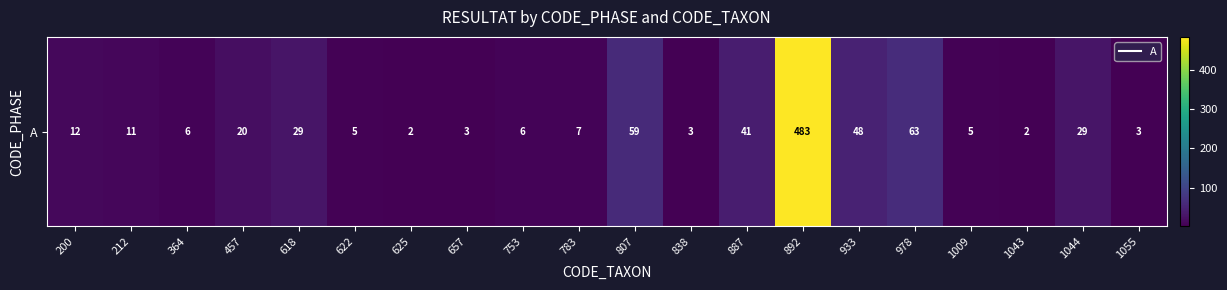

Reading left to right, what are all the values shown in this chart?

12	11	6	20	29	5	2	3	6	7	59	3	41	483	48	63	5	2	29	3